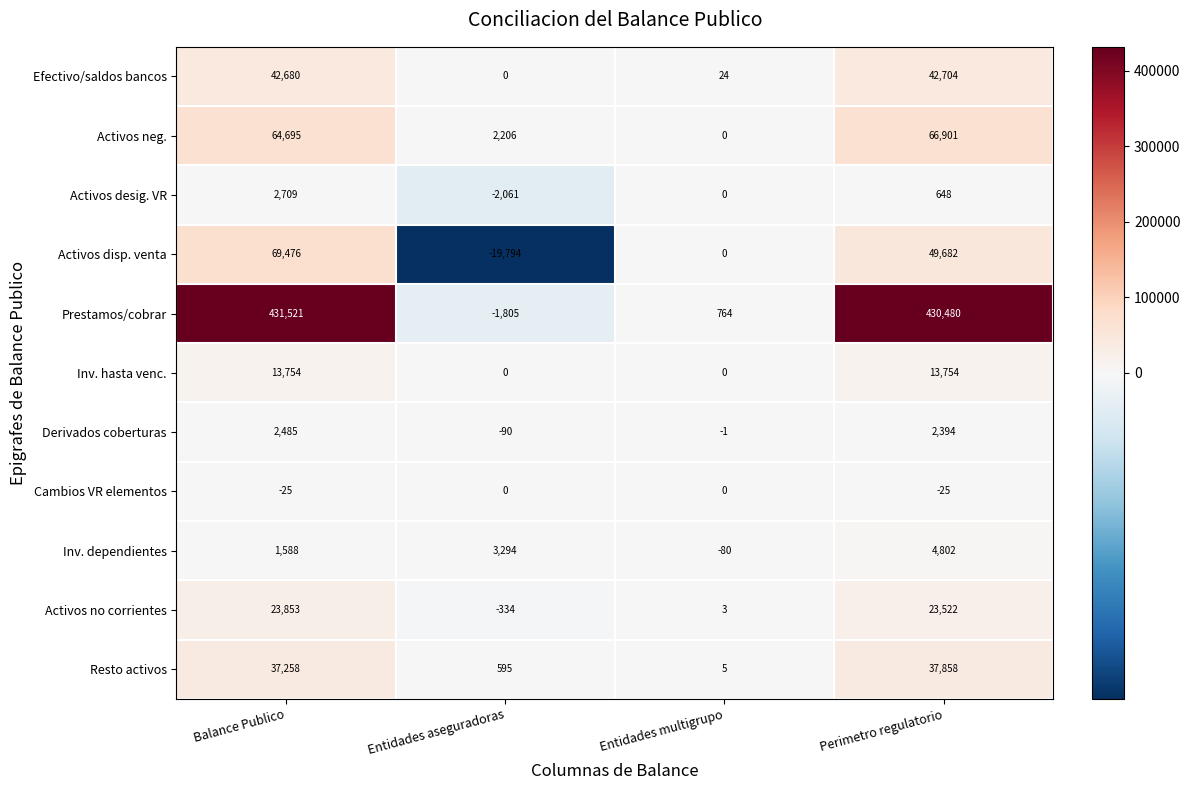

Between Entidades aseguradoras and Entidades multigrupo, which series saw the biggest shift?

Activos disp. venta